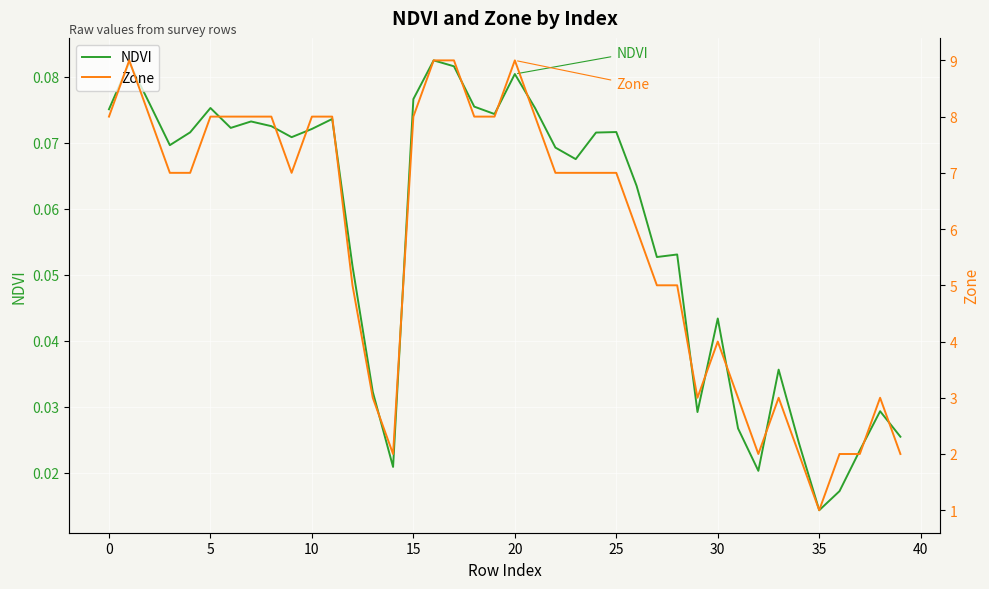

List the series in order of their overall mean, highest first.

Zone, NDVI